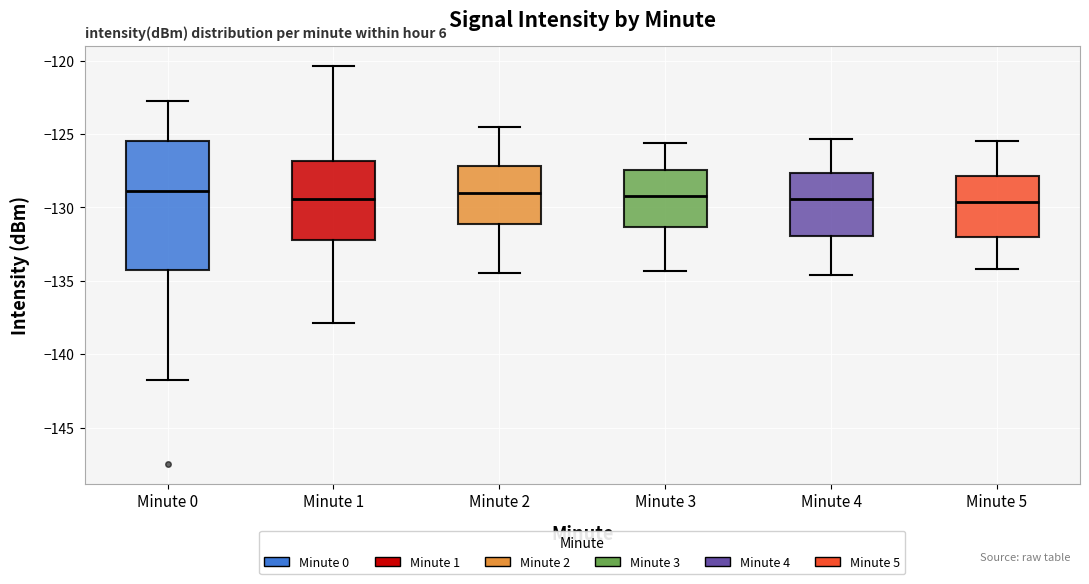

Where does the upper whisker of the box for Minute 5 end on the y-axis? The values are not printed on the chart, so give them approximately, as read against the axis.

-125.5